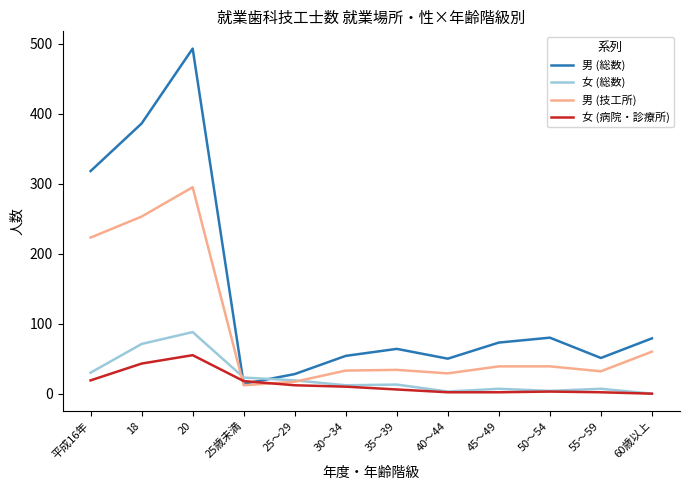

Which series has the largest total across all categories?

男 (総数)